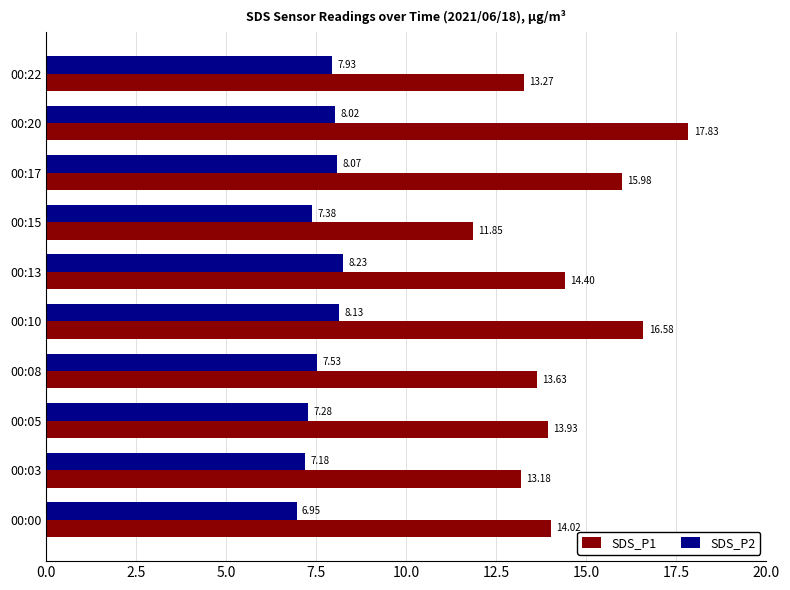

What is the average value of the SDS_P1 series?

14.5